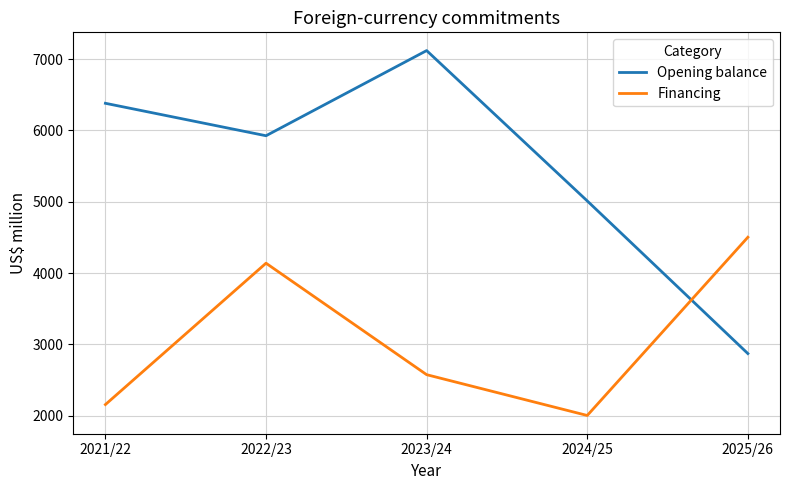

Does the chart display data point markers on the line(s)?

No